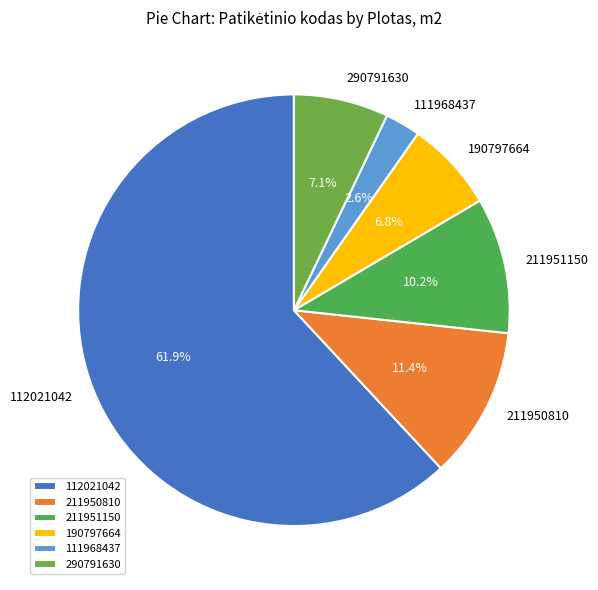

Is it true that 112021042 is 67% of the pie?

False